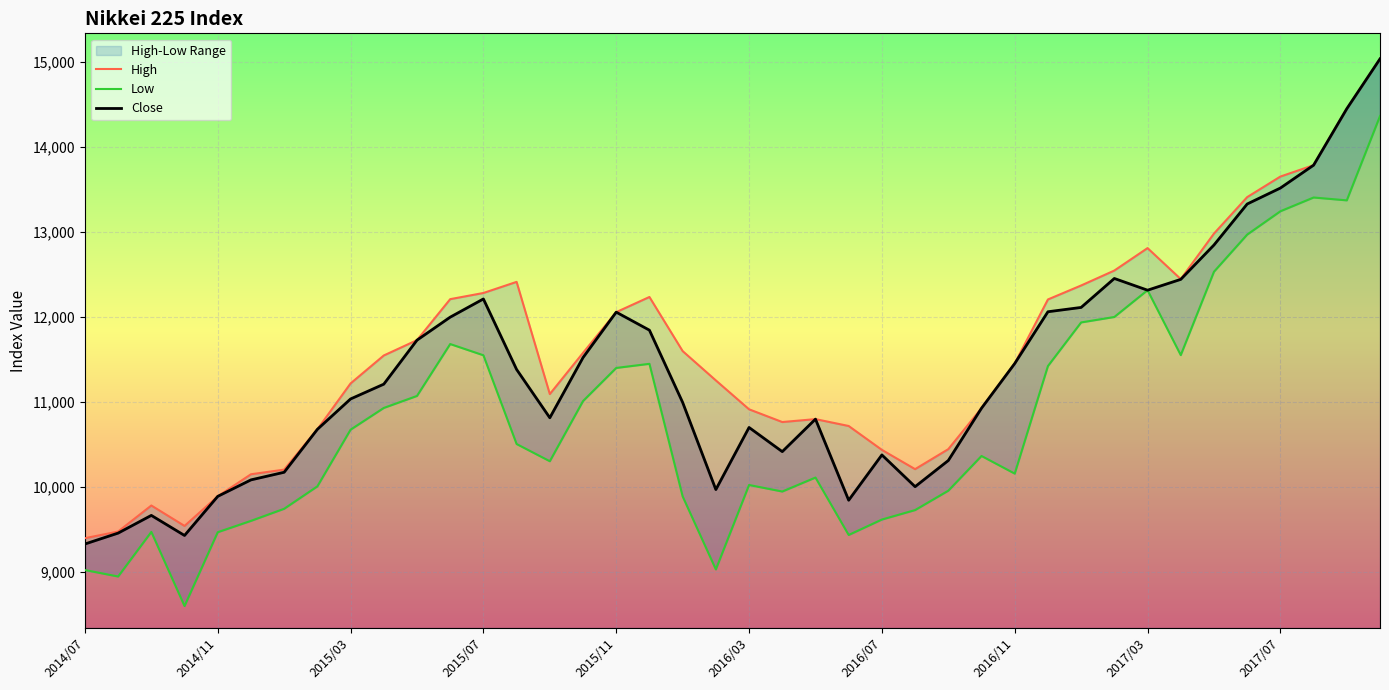

True or false: Close and High intersect in this chart.

False